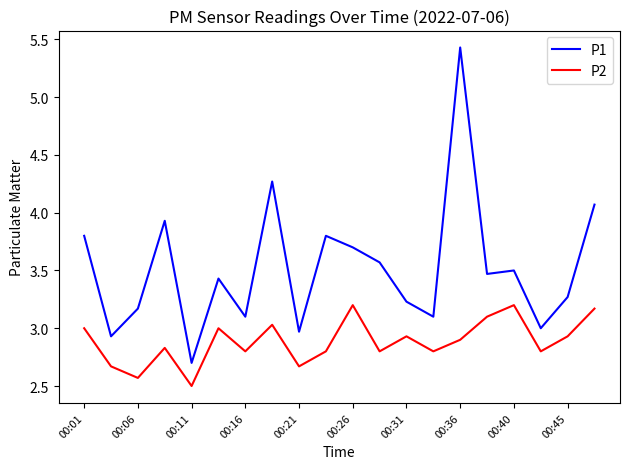

True or false: P2 has more than 0 interior local peaks.

True